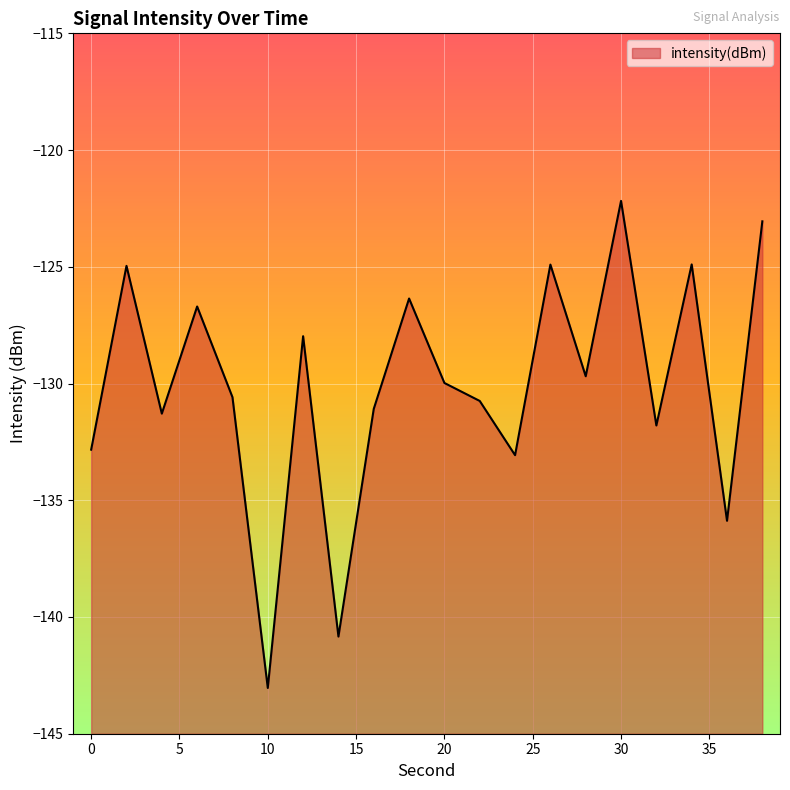

What is the change in value from 16 to 28?

+1.4